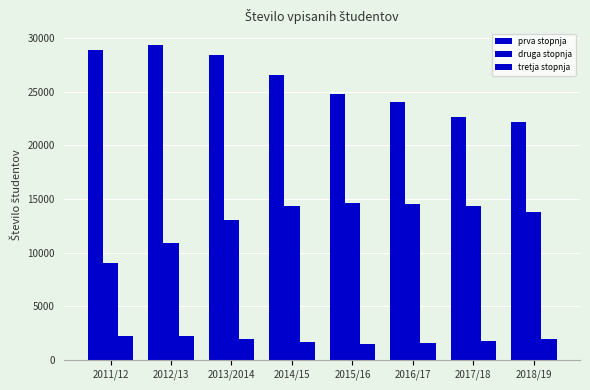

How many bars are there in each group?

3